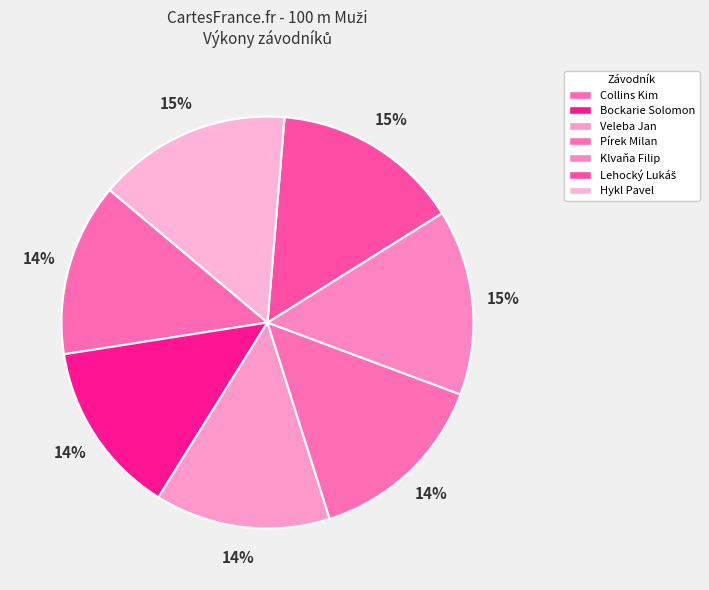

To the nearest percent, what percentage of the pie is Veleba Jan?

14%